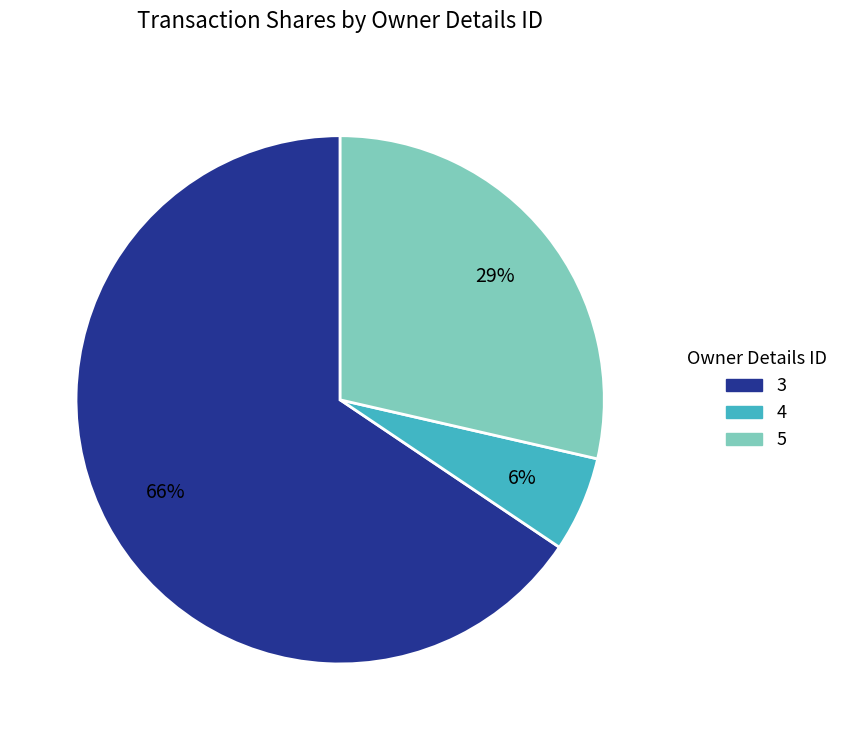

Rank the categories by value from lowest to highest.

4, 5, 3